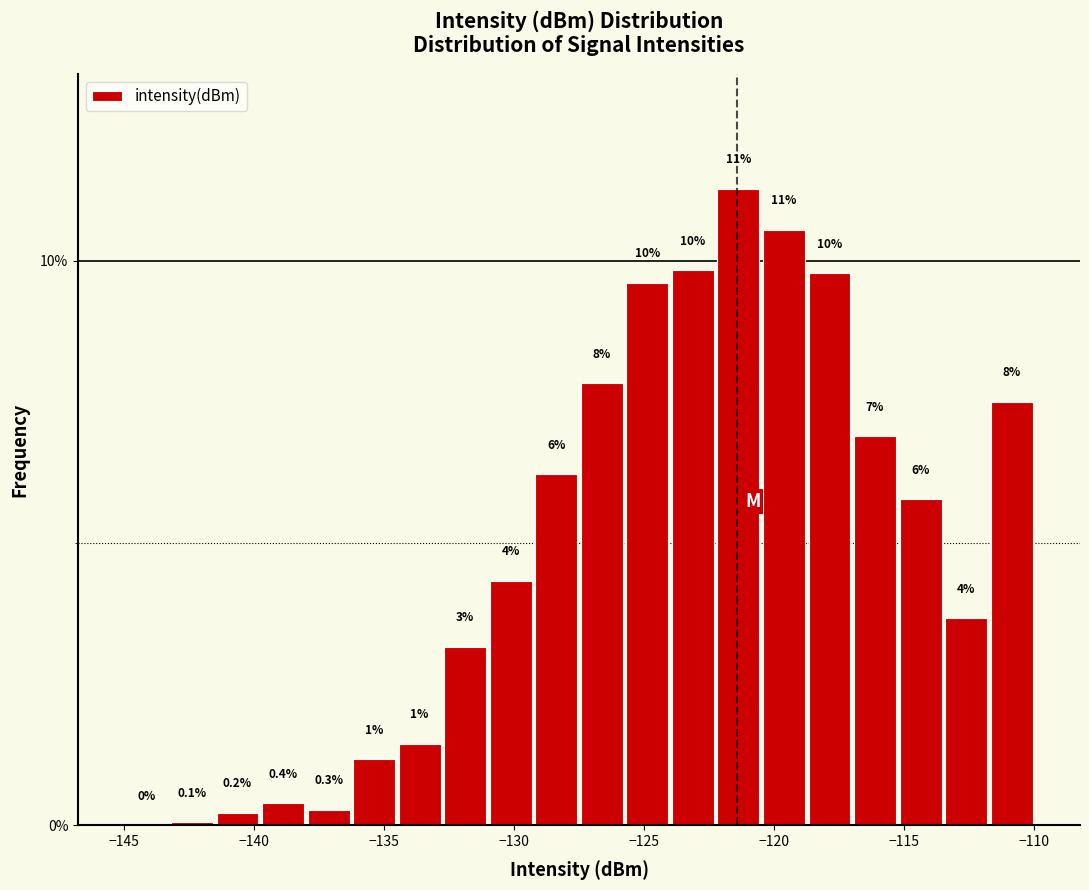

Around what value on the x-axis is the tallest bar? Give the approximate position of its centre, as read against the axis.

-121.5